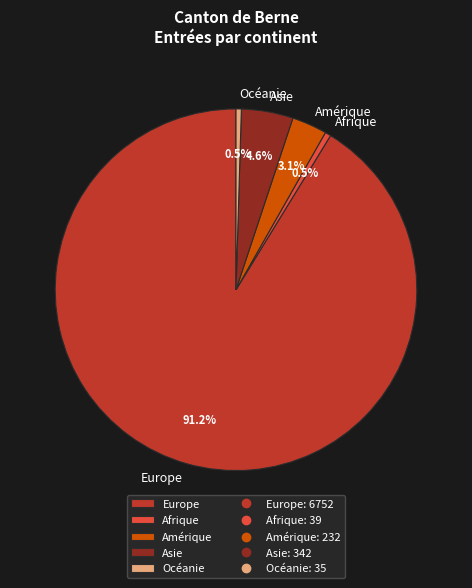

To the nearest percent, what is the combined percentage of Océanie and Europe?

92%